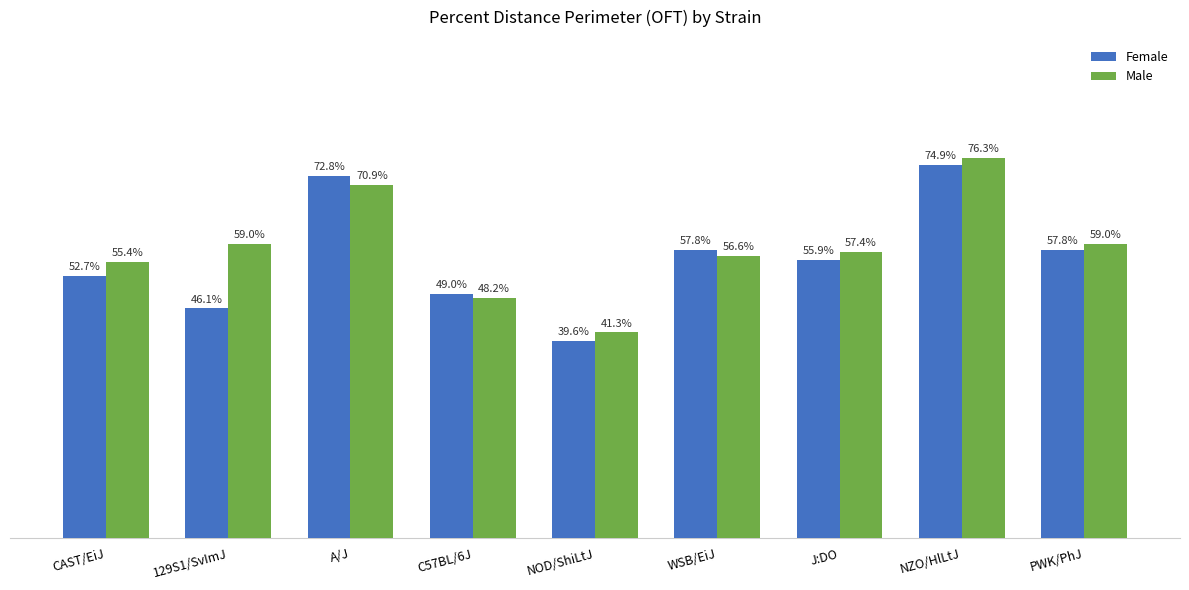

At which label does Male first exceed 57?

129S1/SvImJ